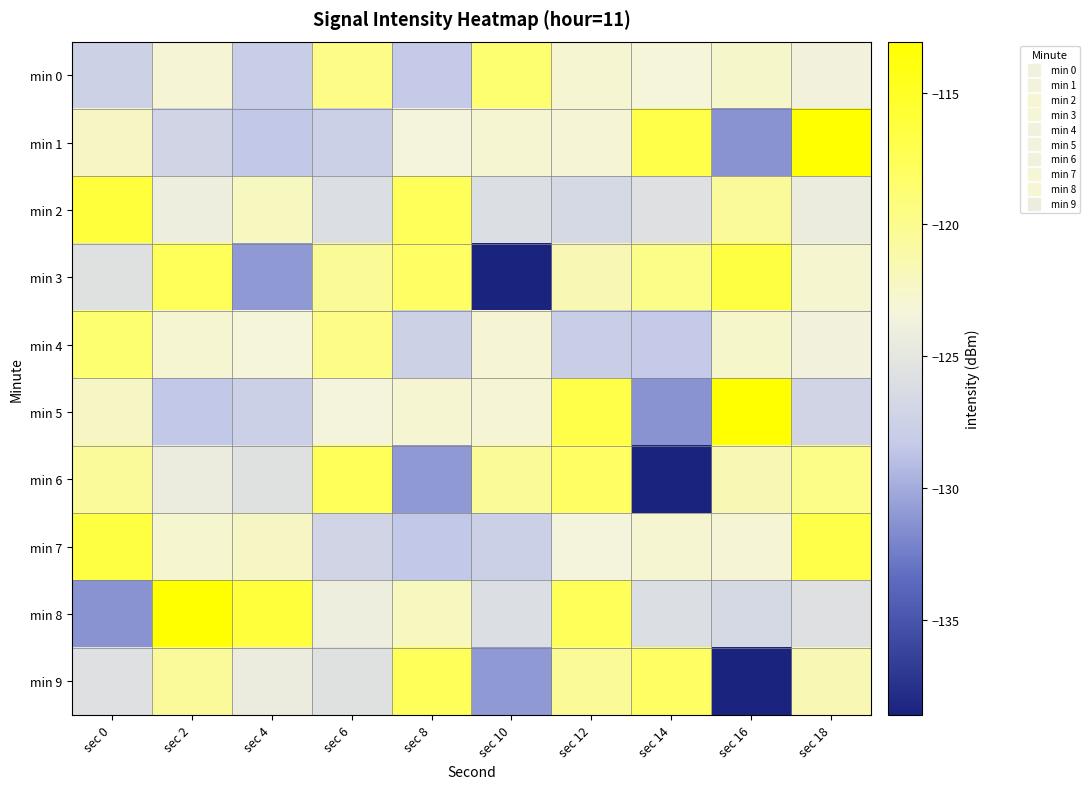

What is the minimum value shown in the chart?

-138.6